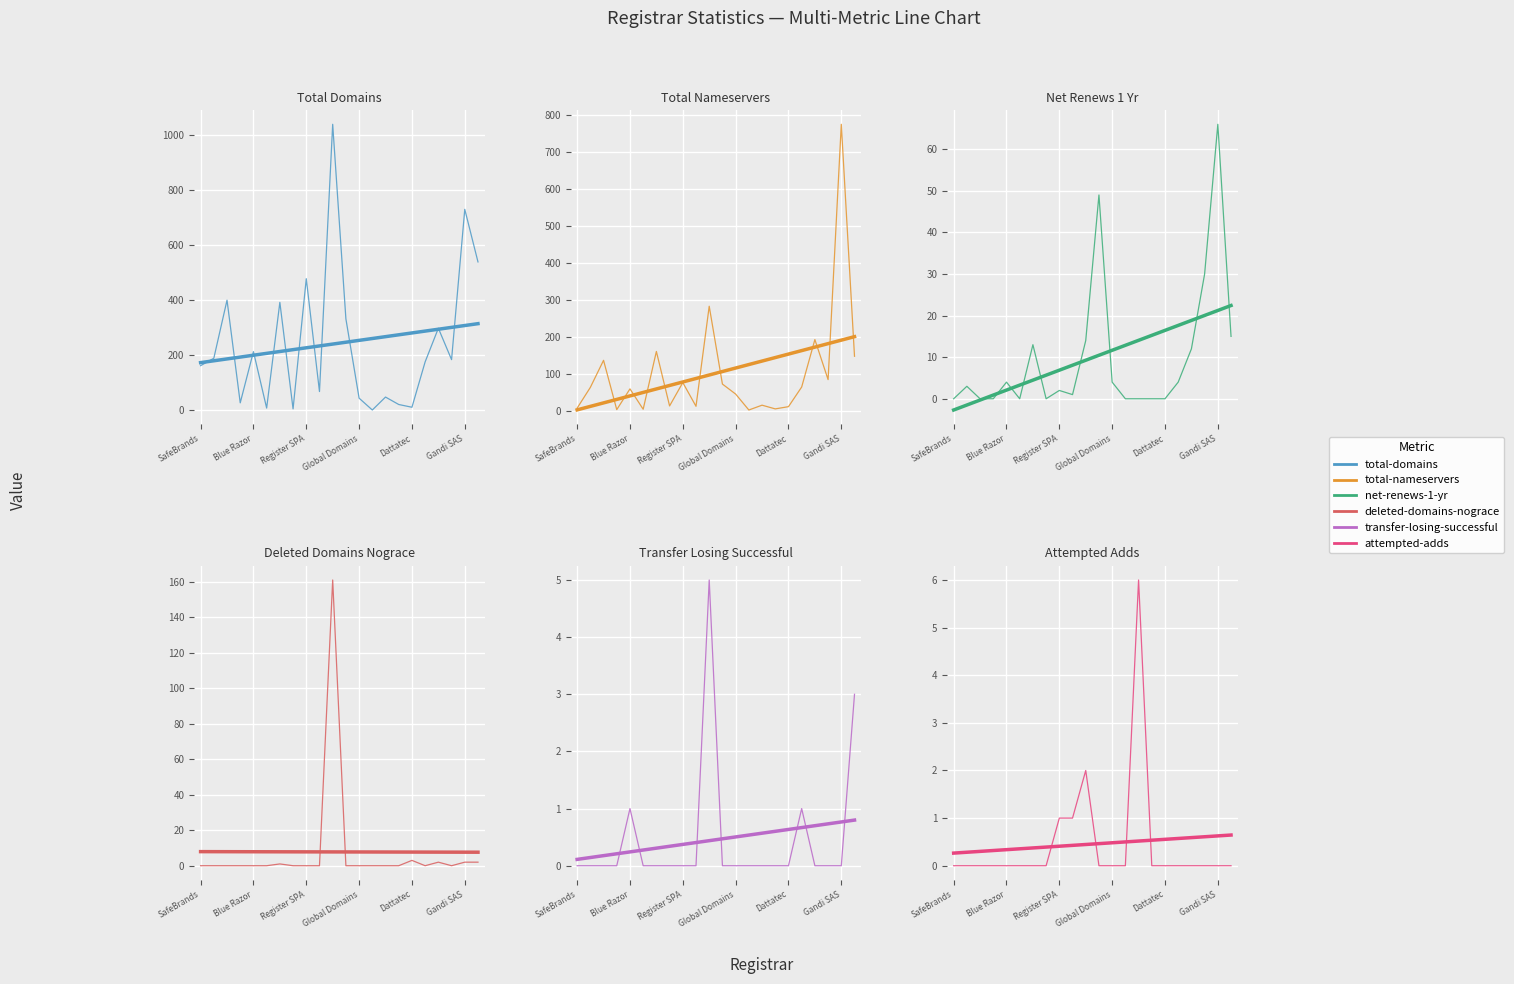

True or false: transfer-losing-successful has a value of 1 at Register.com.

False